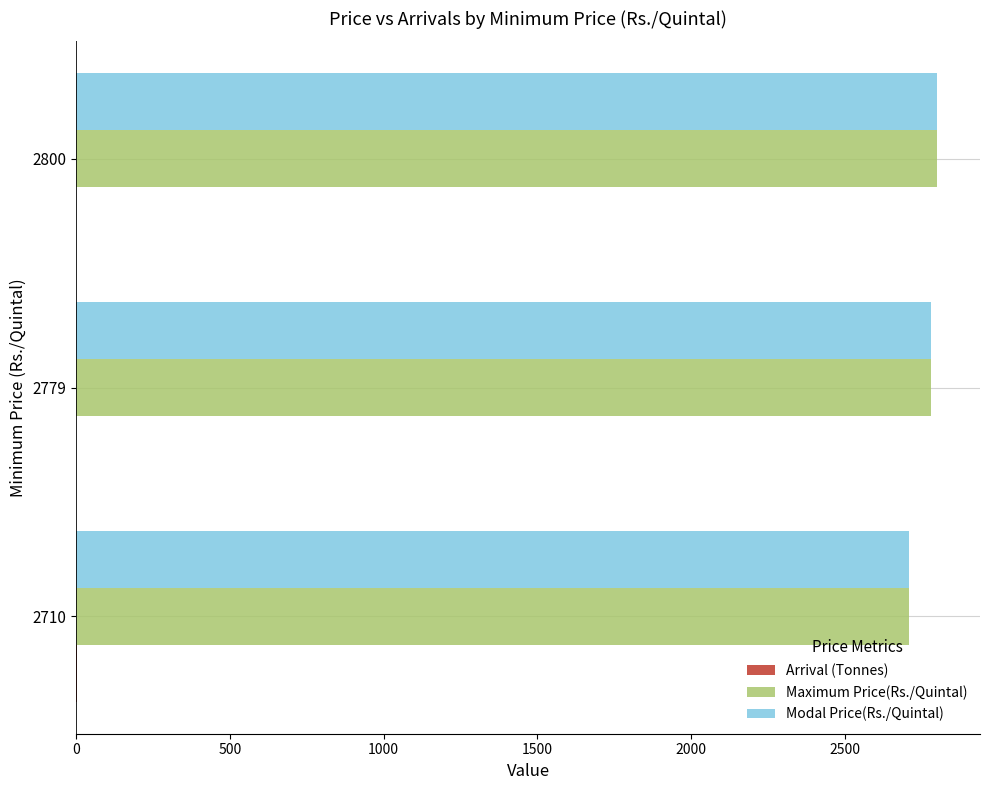

Is it true that Modal Price(Rs./Quintal) equals 2779.0 at 2779?

True